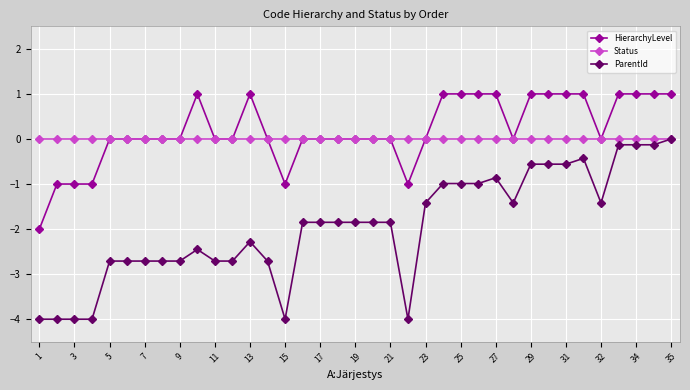

What is the maximum value for HierarchyLevel?

1.0